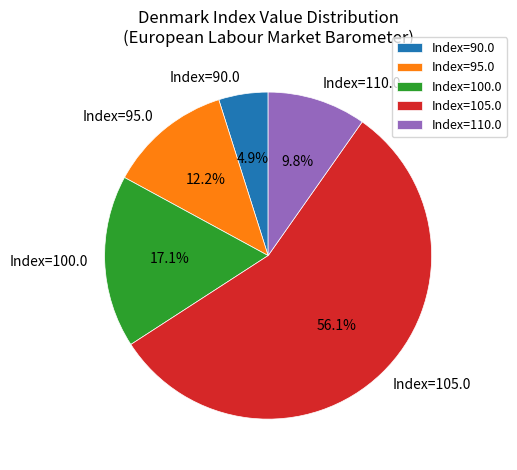

What is the largest slice in the pie chart?

Index=105.0